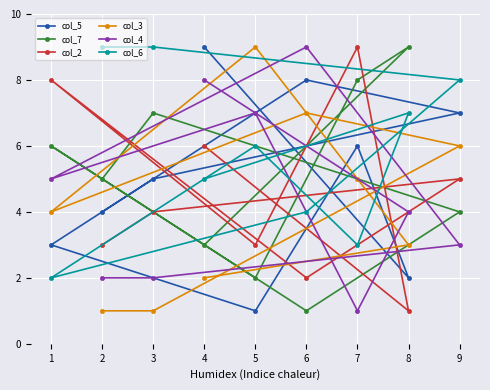

What are all the series names shown in the legend?

col_5, col_7, col_2, col_3, col_4, col_6